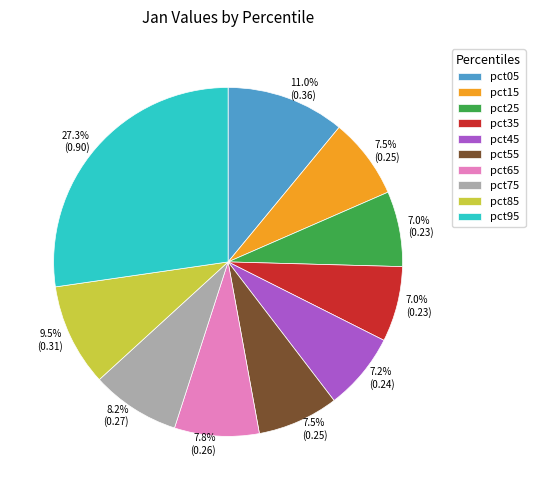

Count the number of slices in the pie.

10